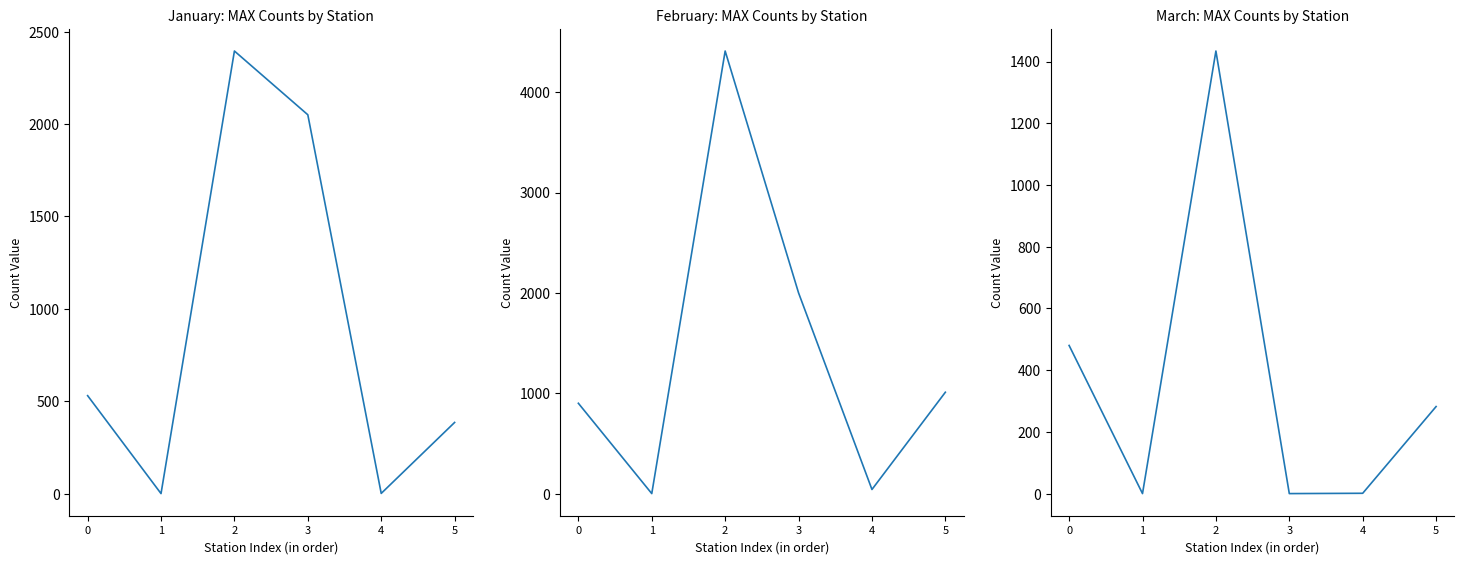

True or false: Feb MAX and Mar MAX intersect in this chart.

False